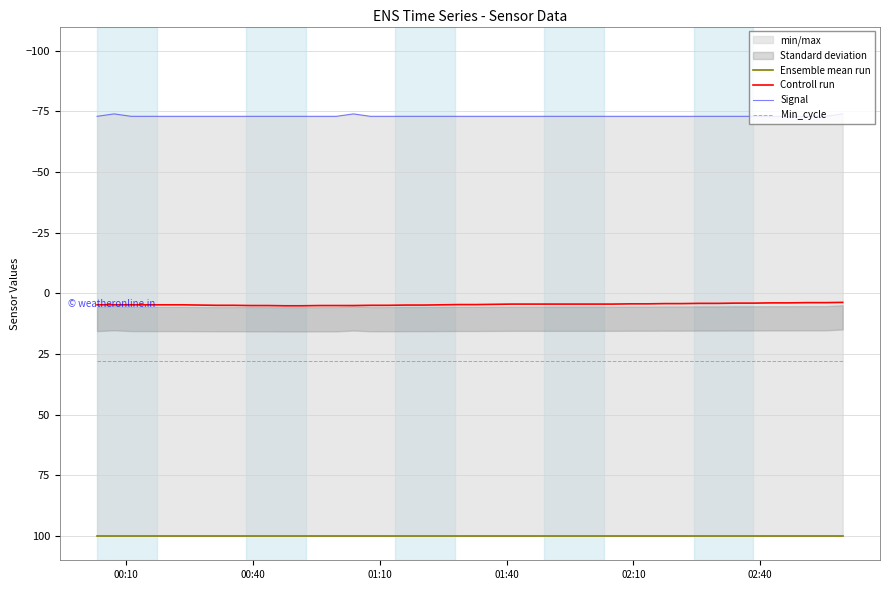

What is the lowest value of the Min_cycle series?

28.0